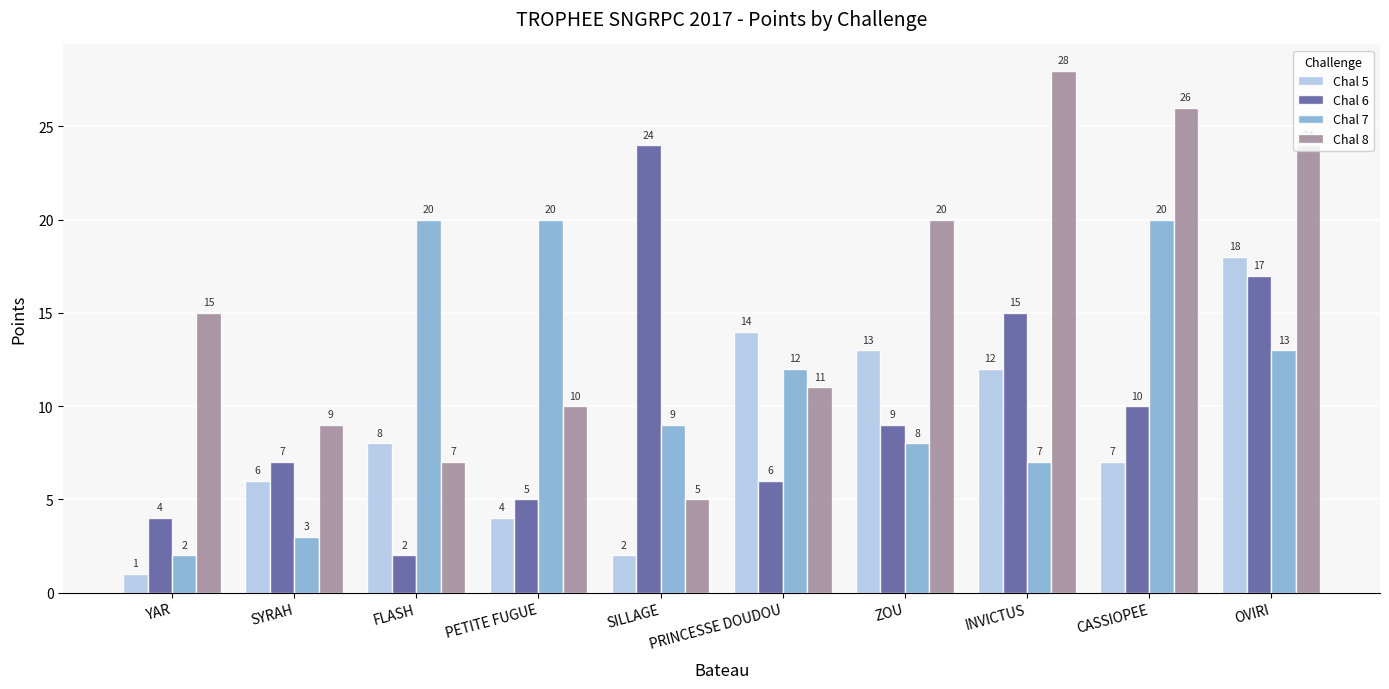

What is the difference between the maximum and minimum values in the Chal 7 series?

18